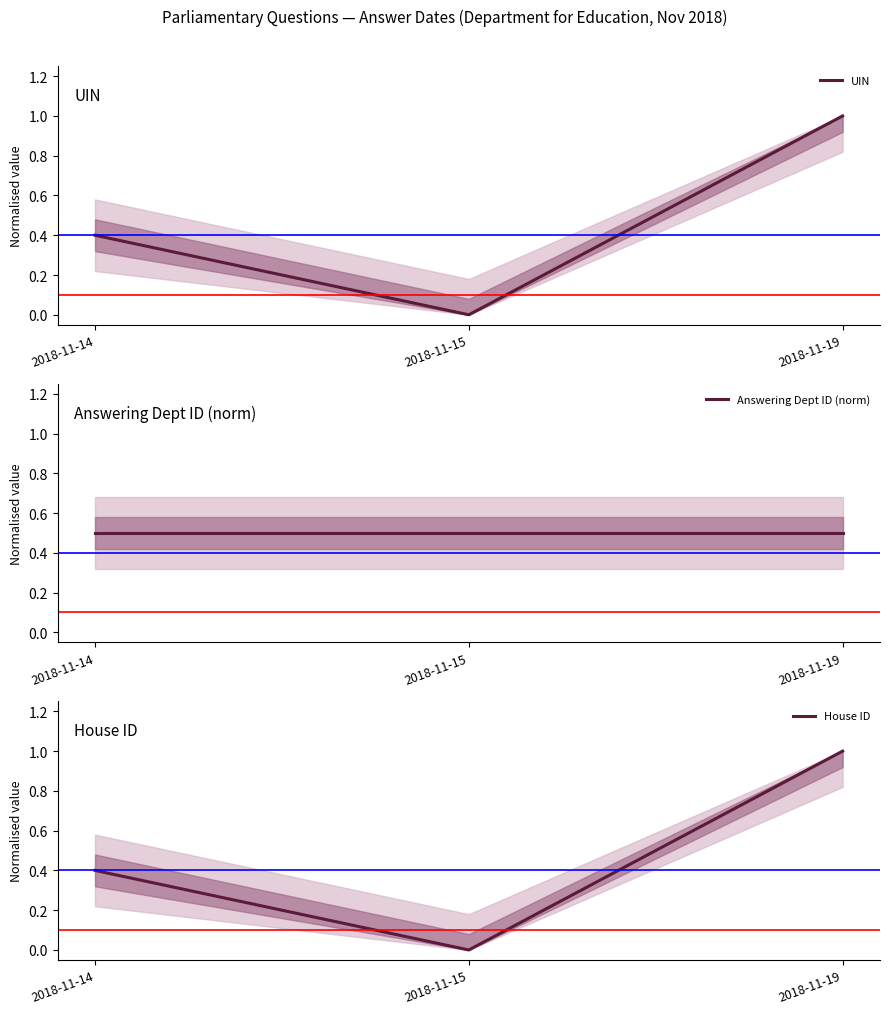

What is the value of the Answering Dept ID (norm) point at the 2nd from the left?

0.5